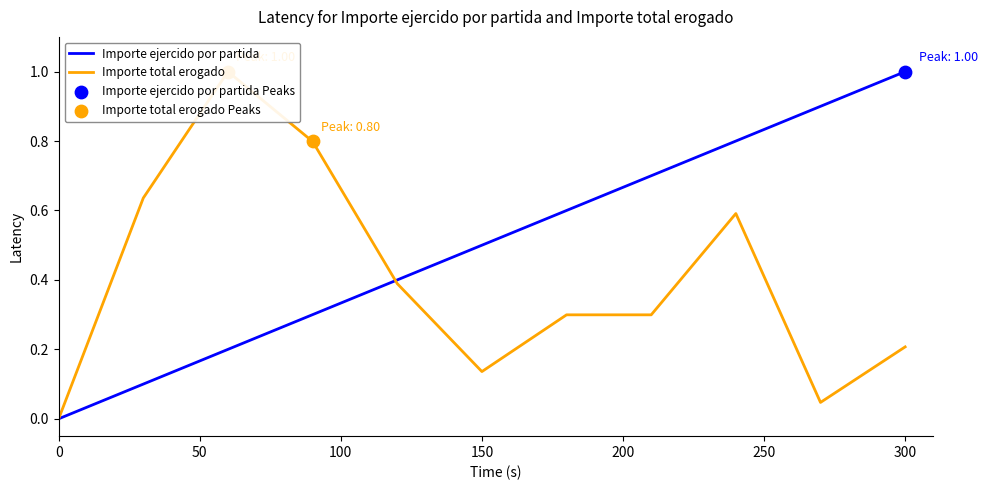

What is the total value across all series at 2?

0.7